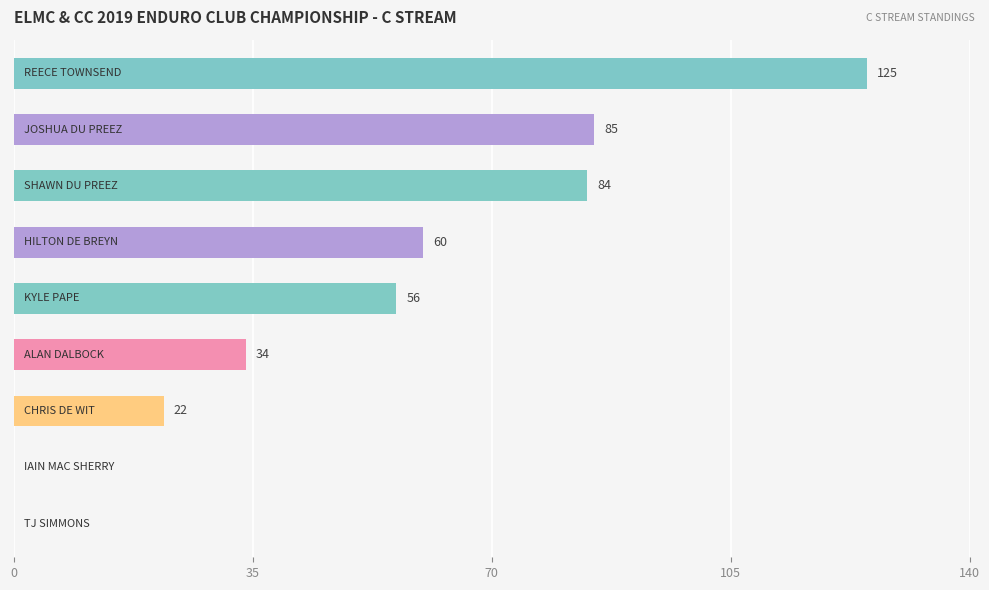

What is the sum of all values?

466